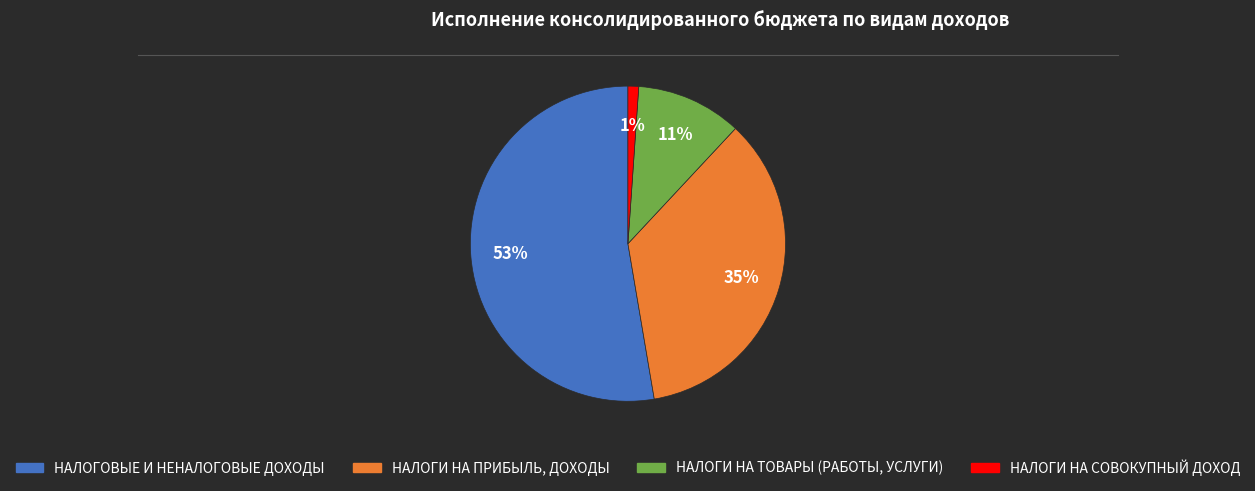

How many segments does this pie chart have?

4